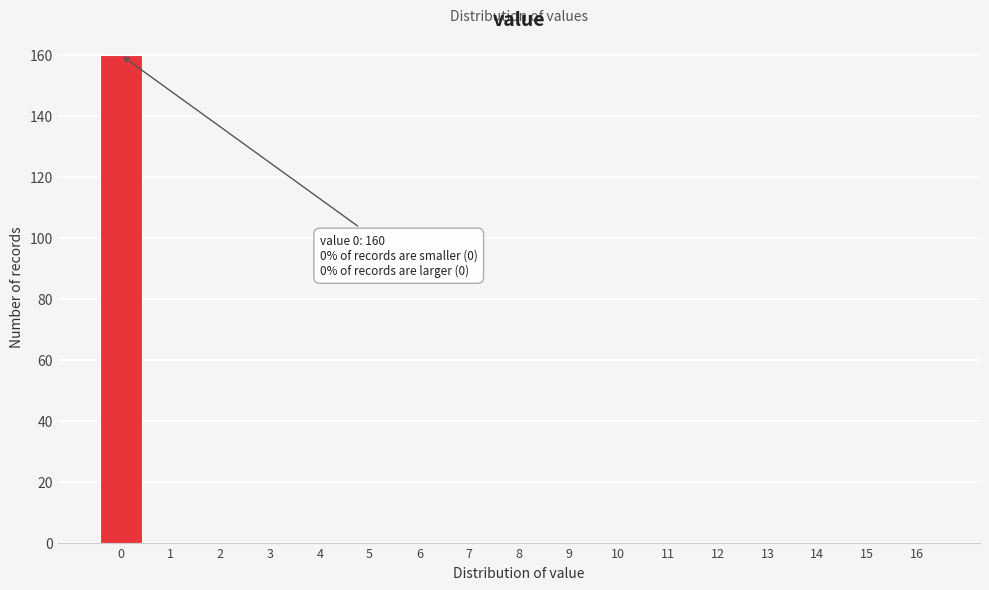

Reading right to left, list all the values displayed in this chart.

16=0	15=0	14=0	13=0	12=0	11=0	10=0	9=0	8=0	7=0	6=0	5=0	4=0	3=0	2=0	1=0	0=160